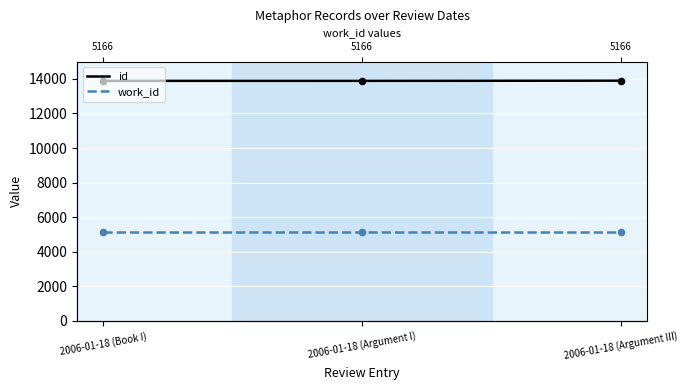

Which series reaches the maximum Y coordinate?

id